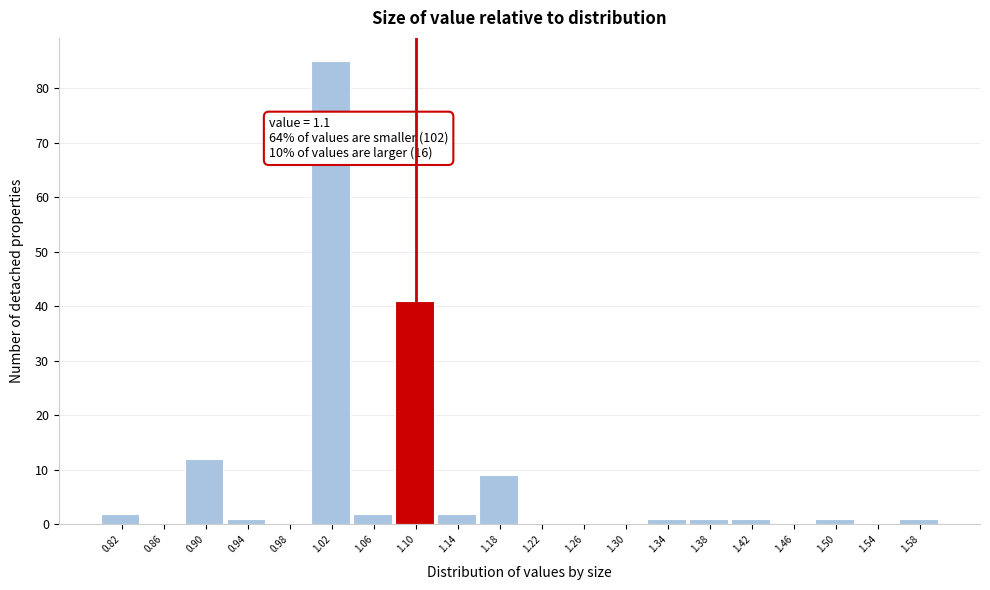

Which range on the x-axis has the tallest bar?

1.00 to 1.04